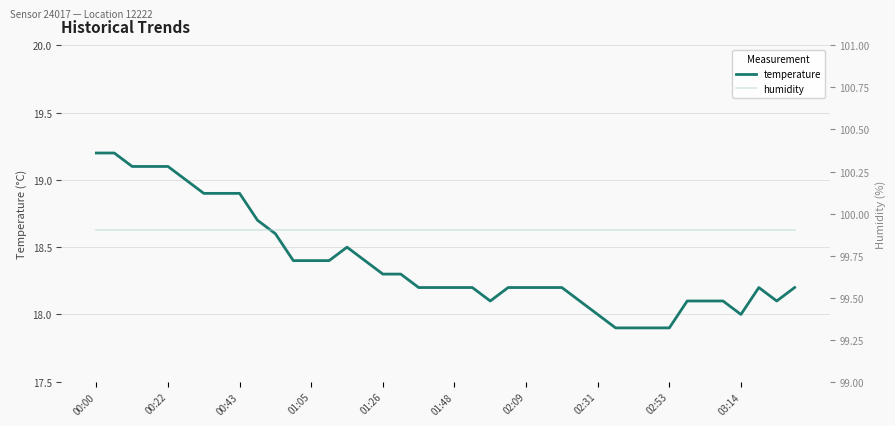

The temperature series shows 17.9 at 02:53. True or false?

True